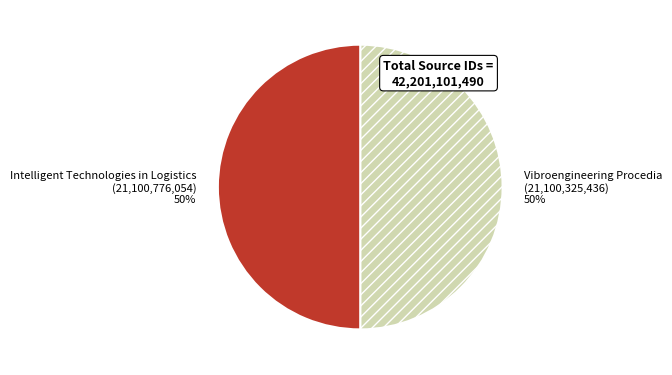

To the nearest percent, what percentage of the pie is Intelligent Technologies in Logistics?

50%